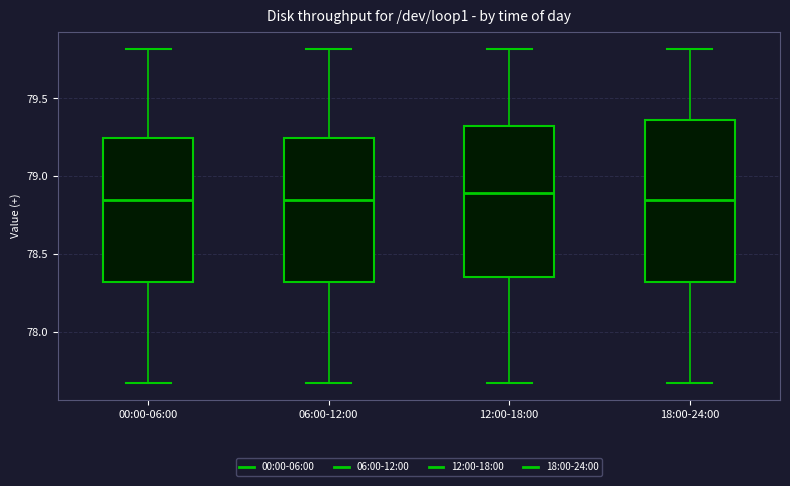

Which box has the highest median line?

12:00-18:00